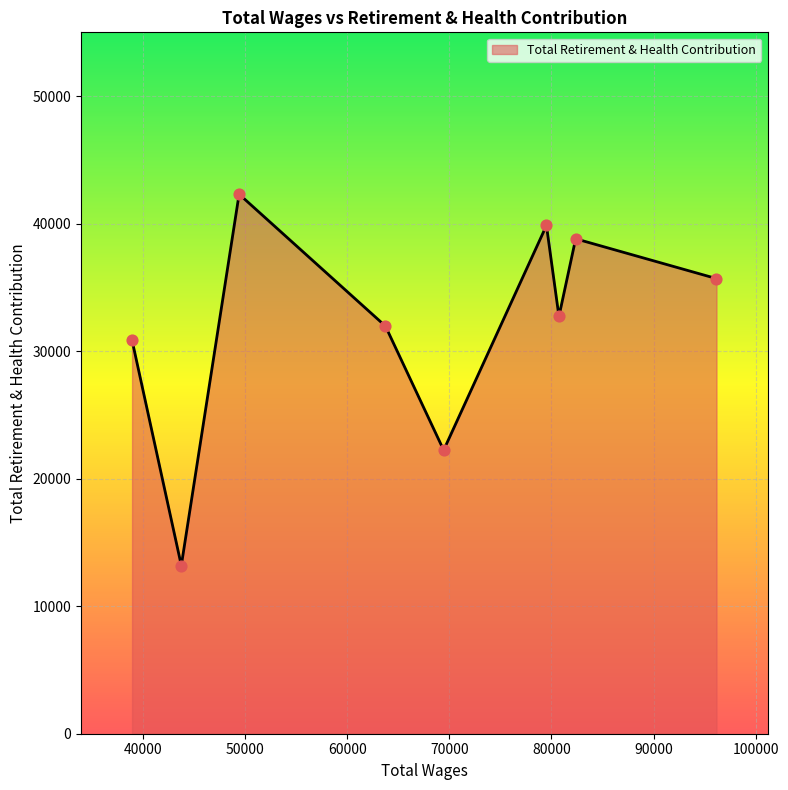

What is the greatest value displayed?

42302